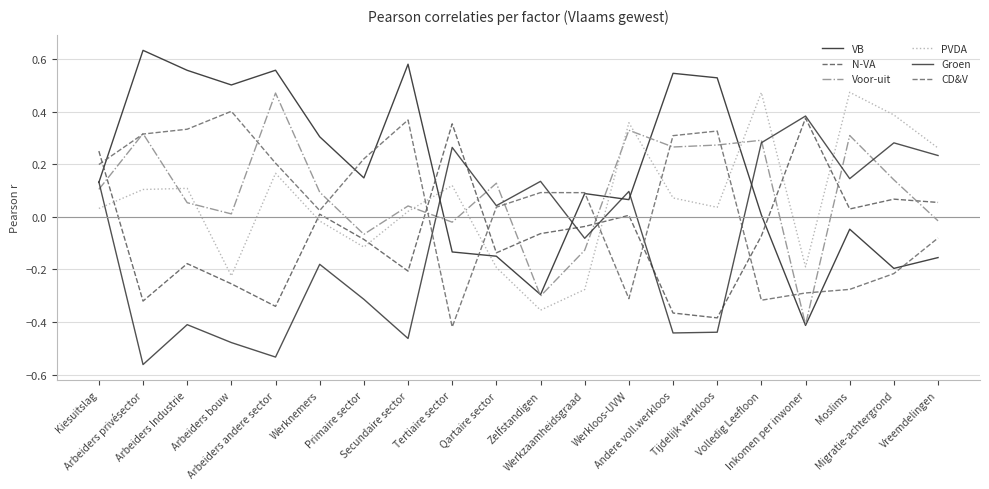

Reading right to left, extract all data points from this chart.

VB: Vreemdelingen=-0.2	Migratie-achtergrond=-0.2	Moslims=-0.0	Inkomen per inwoner=-0.4	Volledig Leefloon=0.0	Tijdelijk werkloos=0.5	Andere voll.werkloos=0.5	Werkloos-UVW=0.1	Werkzaamheidsgraad=0.1	Zelfstandigen=-0.3	Qartaire sector=-0.1	Tertiaire sector=-0.1	Secundaire sector=0.6	Primaire sector=0.1	Werknemers=0.3	Arbeiders andere sector=0.6	Arbeiders bouw=0.5	Arbeiders Industrie=0.6	Arbeiders privésector=0.6	Kiesuitslag=0.1
N-VA: Vreemdelingen=0.1	Migratie-achtergrond=0.1	Moslims=0.0	Inkomen per inwoner=0.4	Volledig Leefloon=-0.1	Tijdelijk werkloos=-0.4	Andere voll.werkloos=-0.4	Werkloos-UVW=0.0	Werkzaamheidsgraad=-0.0	Zelfstandigen=-0.1	Qartaire sector=-0.1	Tertiaire sector=0.4	Secundaire sector=-0.2	Primaire sector=-0.1	Werknemers=0.0	Arbeiders andere sector=-0.3	Arbeiders bouw=-0.3	Arbeiders Industrie=-0.2	Arbeiders privésector=-0.3	Kiesuitslag=0.3
Voor-uit: Vreemdelingen=-0.0	Migratie-achtergrond=0.1	Moslims=0.3	Inkomen per inwoner=-0.4	Volledig Leefloon=0.3	Tijdelijk werkloos=0.3	Andere voll.werkloos=0.3	Werkloos-UVW=0.3	Werkzaamheidsgraad=-0.1	Zelfstandigen=-0.3	Qartaire sector=0.1	Tertiaire sector=-0.0	Secundaire sector=0.0	Primaire sector=-0.1	Werknemers=0.1	Arbeiders andere sector=0.5	Arbeiders bouw=0.0	Arbeiders Industrie=0.1	Arbeiders privésector=0.3	Kiesuitslag=0.1
PVDA: Vreemdelingen=0.3	Migratie-achtergrond=0.4	Moslims=0.5	Inkomen per inwoner=-0.2	Volledig Leefloon=0.5	Tijdelijk werkloos=0.0	Andere voll.werkloos=0.1	Werkloos-UVW=0.4	Werkzaamheidsgraad=-0.3	Zelfstandigen=-0.4	Qartaire sector=-0.2	Tertiaire sector=0.1	Secundaire sector=0.0	Primaire sector=-0.1	Werknemers=-0.0	Arbeiders andere sector=0.2	Arbeiders bouw=-0.2	Arbeiders Industrie=0.1	Arbeiders privésector=0.1	Kiesuitslag=0.0
Groen: Vreemdelingen=0.2	Migratie-achtergrond=0.3	Moslims=0.1	Inkomen per inwoner=0.4	Volledig Leefloon=0.3	Tijdelijk werkloos=-0.4	Andere voll.werkloos=-0.4	Werkloos-UVW=0.1	Werkzaamheidsgraad=-0.1	Zelfstandigen=0.1	Qartaire sector=0.0	Tertiaire sector=0.3	Secundaire sector=-0.5	Primaire sector=-0.3	Werknemers=-0.2	Arbeiders andere sector=-0.5	Arbeiders bouw=-0.5	Arbeiders Industrie=-0.4	Arbeiders privésector=-0.6	Kiesuitslag=0.1
CD&V: Vreemdelingen=-0.1	Migratie-achtergrond=-0.2	Moslims=-0.3	Inkomen per inwoner=-0.3	Volledig Leefloon=-0.3	Tijdelijk werkloos=0.3	Andere voll.werkloos=0.3	Werkloos-UVW=-0.3	Werkzaamheidsgraad=0.1	Zelfstandigen=0.1	Qartaire sector=0.0	Tertiaire sector=-0.4	Secundaire sector=0.4	Primaire sector=0.2	Werknemers=0.0	Arbeiders andere sector=0.2	Arbeiders bouw=0.4	Arbeiders Industrie=0.3	Arbeiders privésector=0.3	Kiesuitslag=0.2